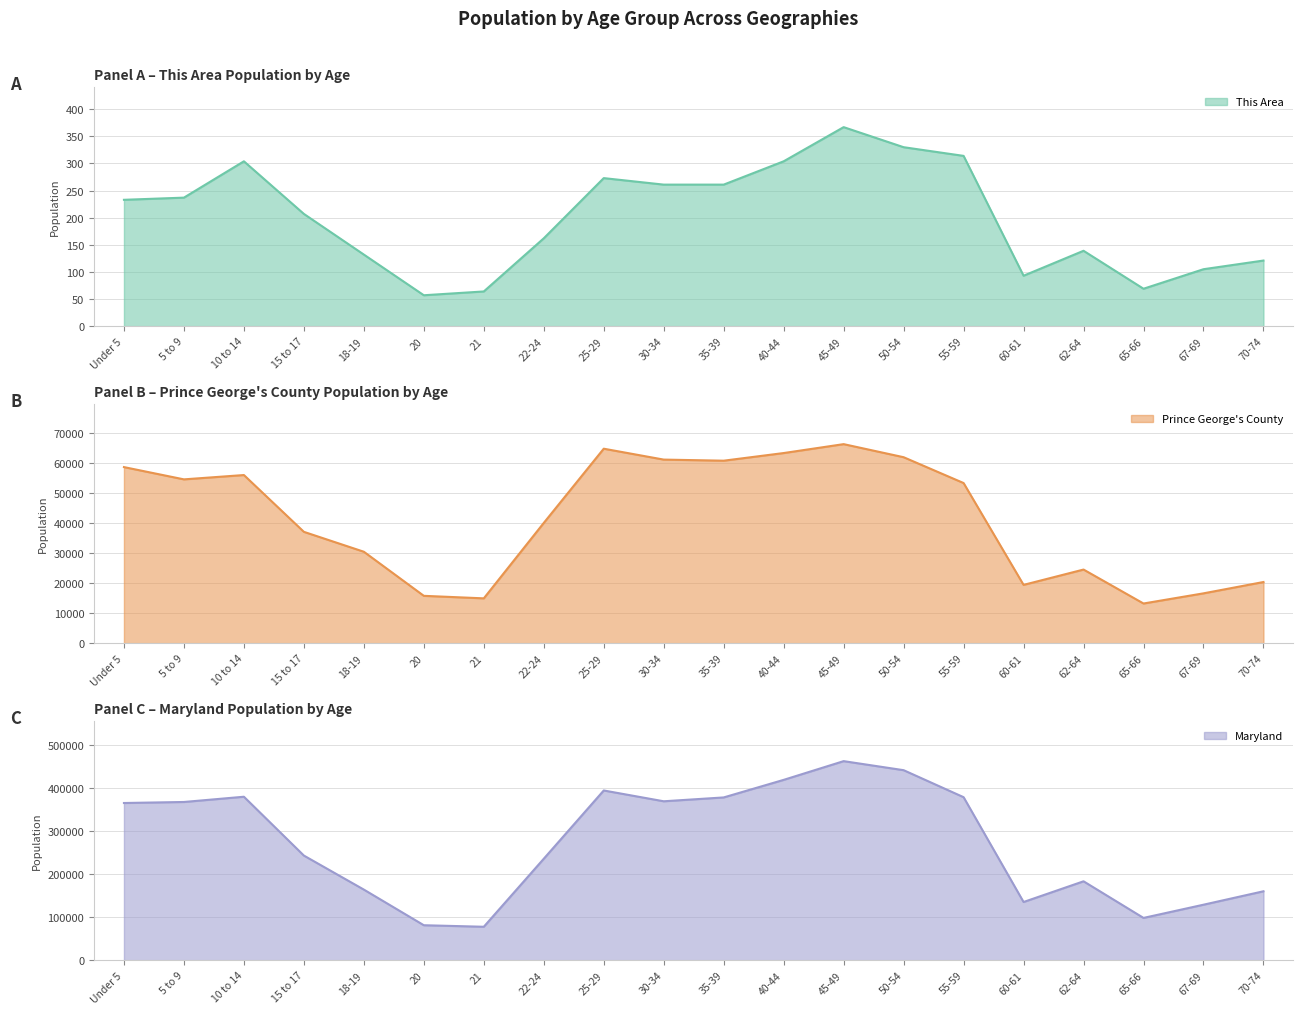

What is the minimum value for Maryland?

77465